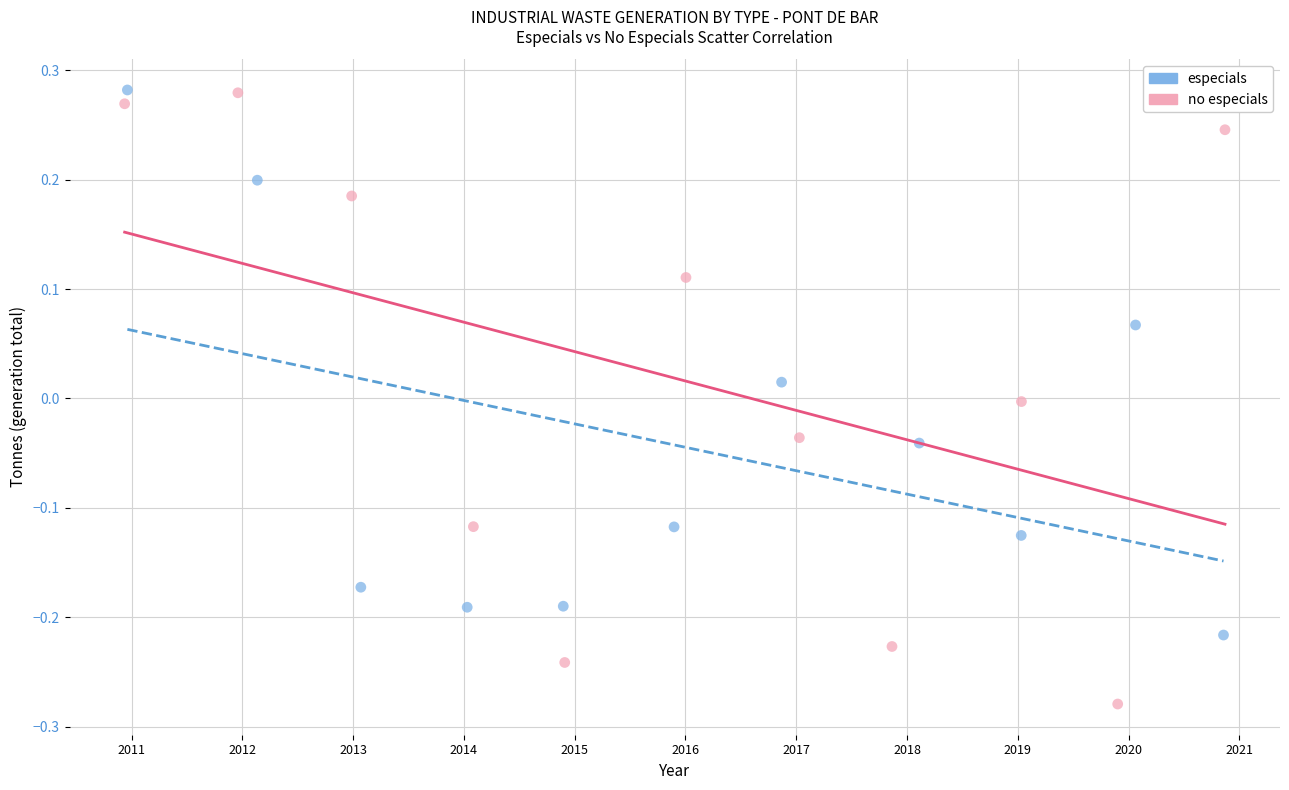

Which series has the largest Y range (max minus min)?

no especials